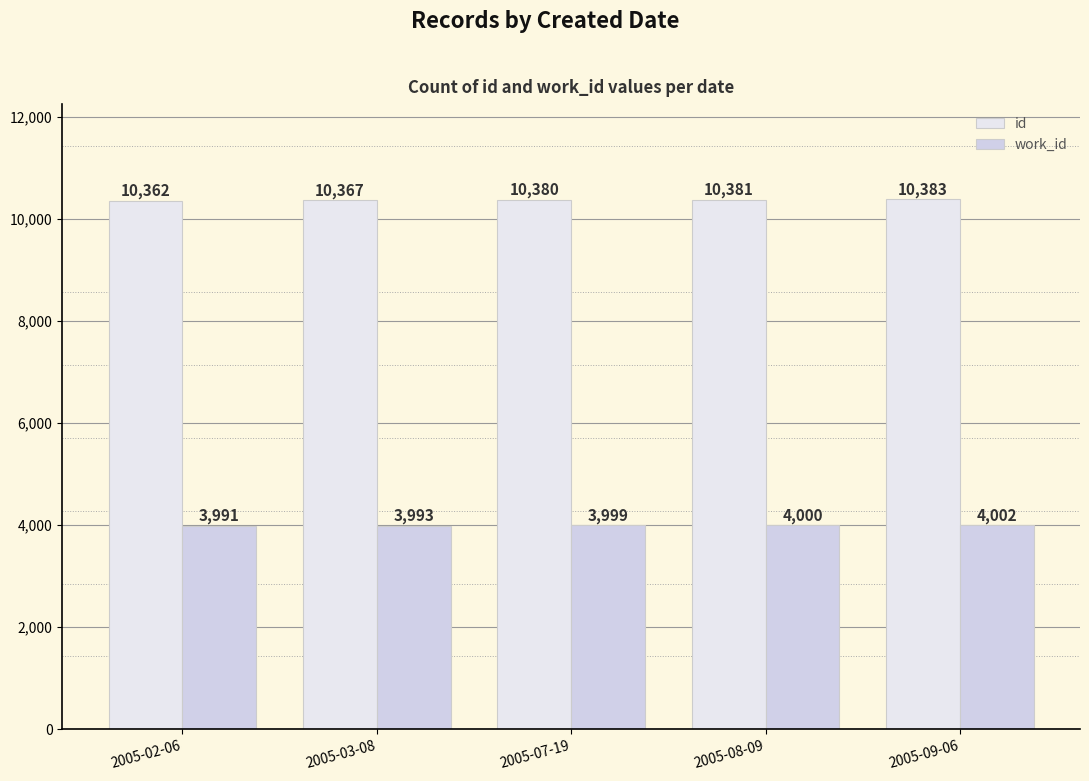

The work_id series shows 6608 at 2005-02-06. True or false?

False